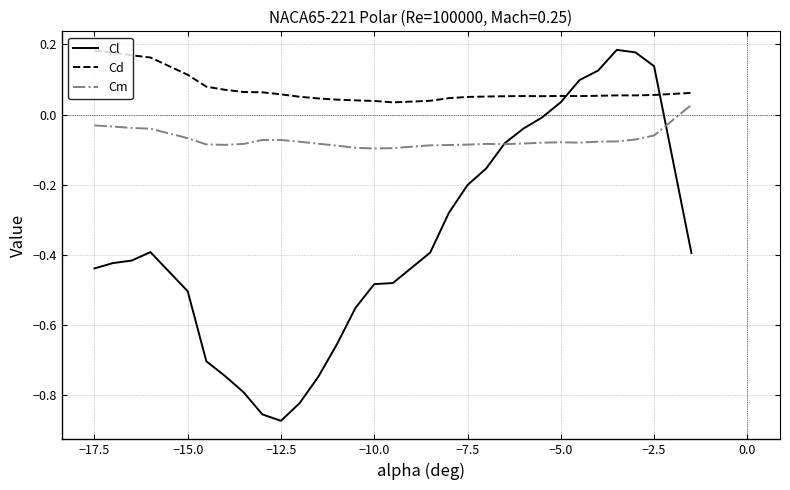

At how many categories does at least one series exceed 0?

30